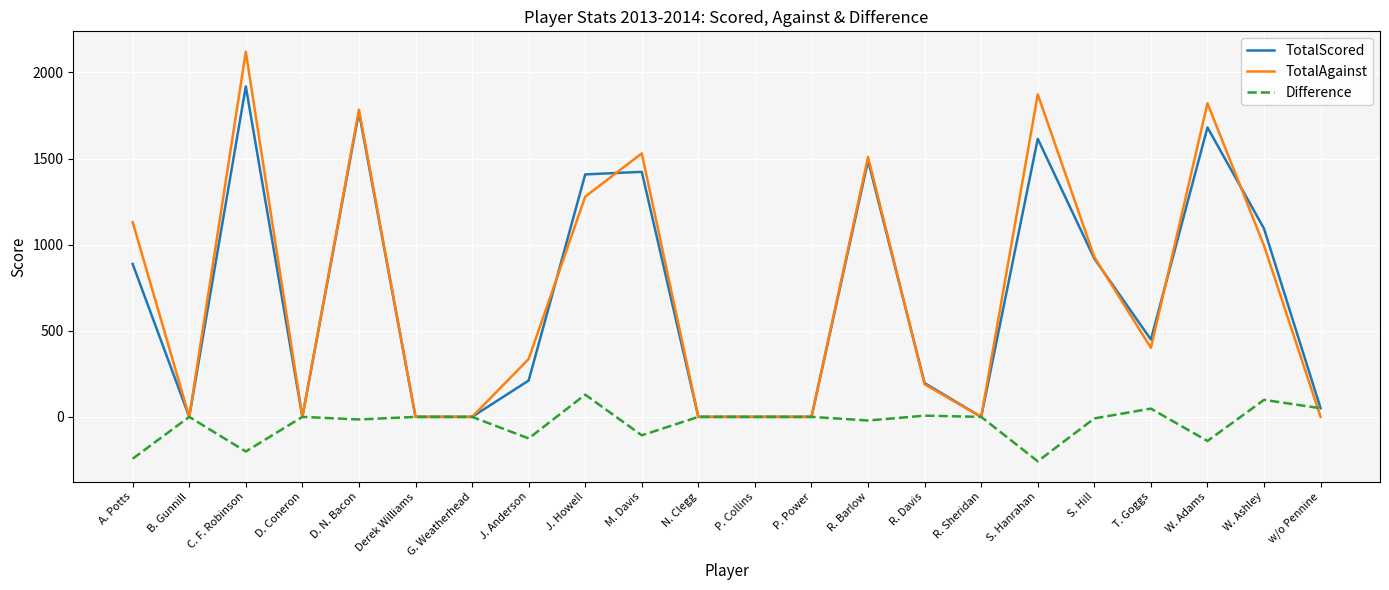

What is the sum of the Difference values at Derek Williams and S. Hanrahan?

-258